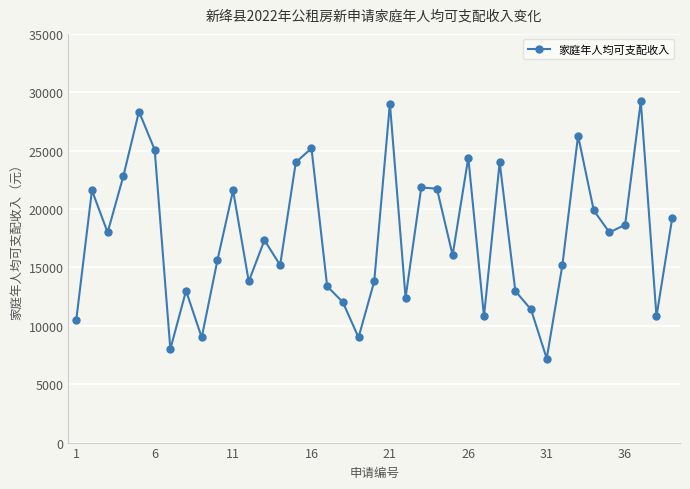

What is the minimum value shown in the chart?

7200.0